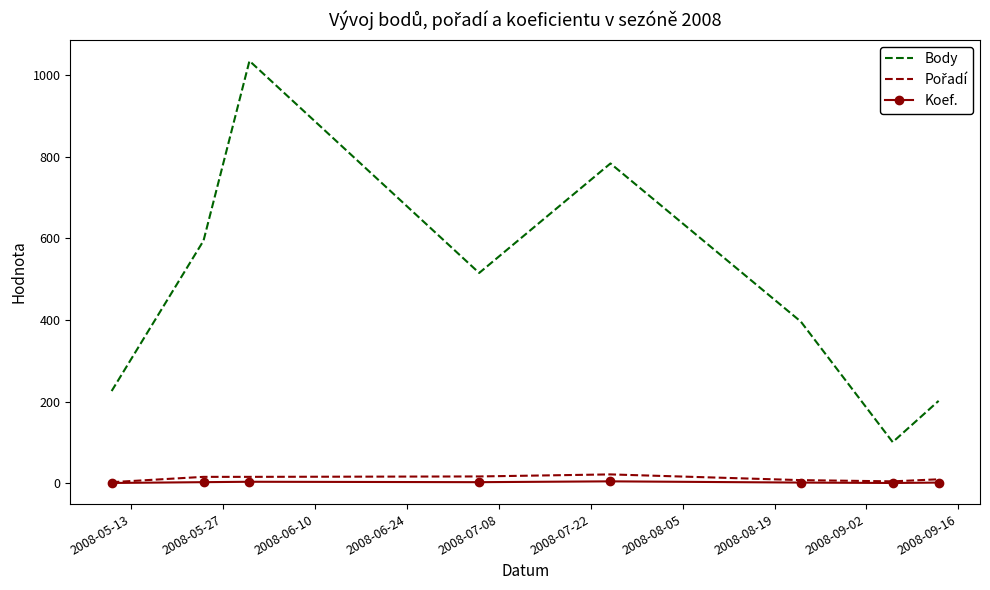

What is the average value of the Body series?

481